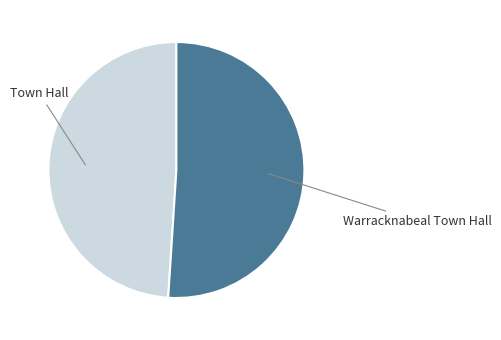

Which has a higher value, Warracknabeal Town Hall or Town Hall?

Warracknabeal Town Hall